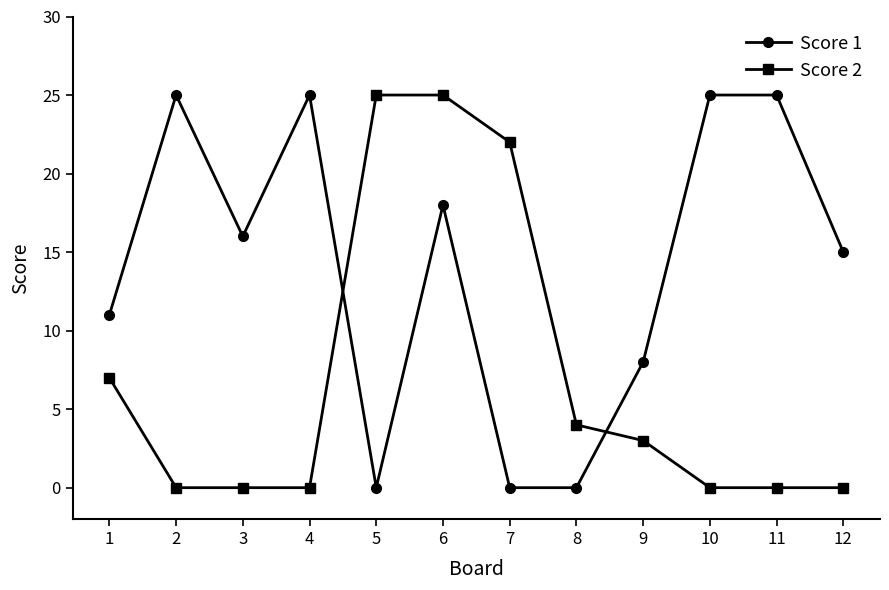

Between 7 and 11, which series saw the biggest shift?

Score 1